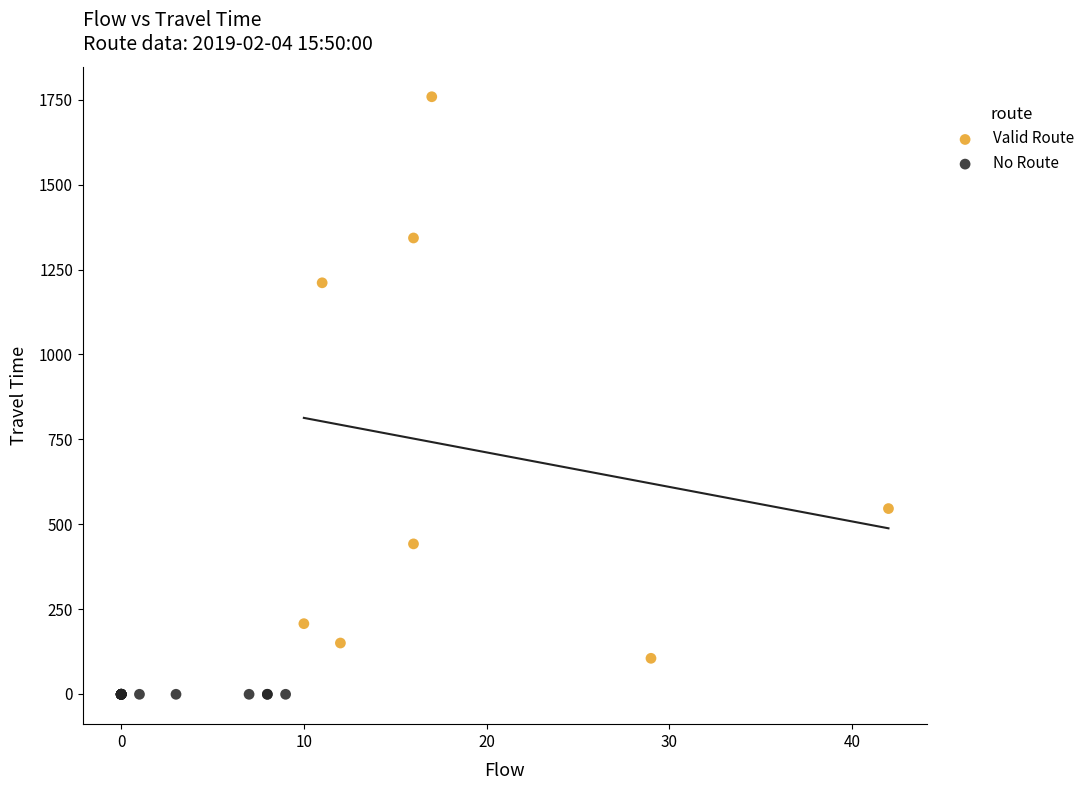

Which series reaches the minimum Y coordinate?

No Route